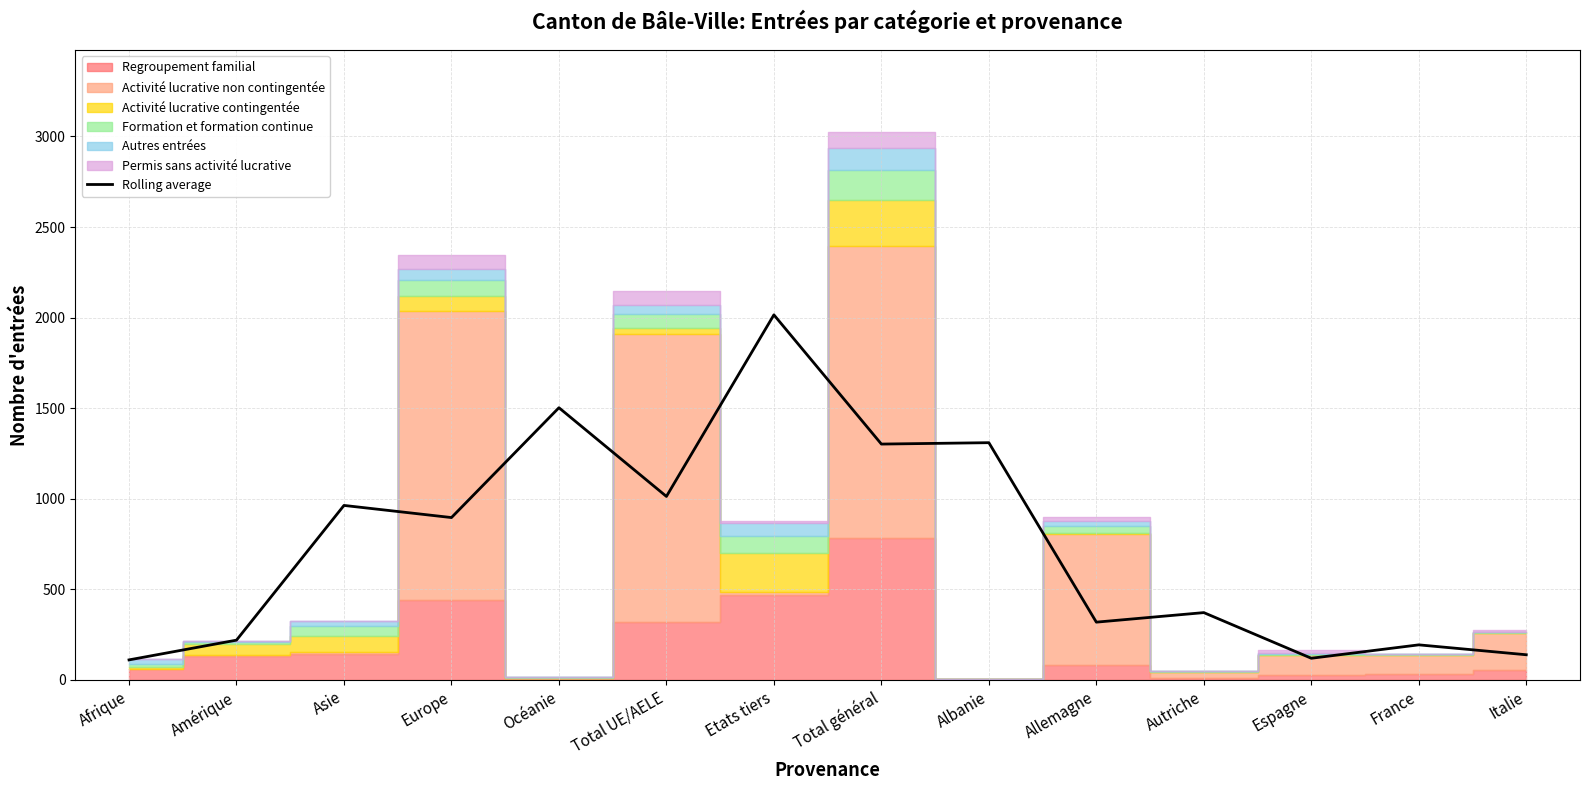

What is the label of the 13th point from the right?

Amérique